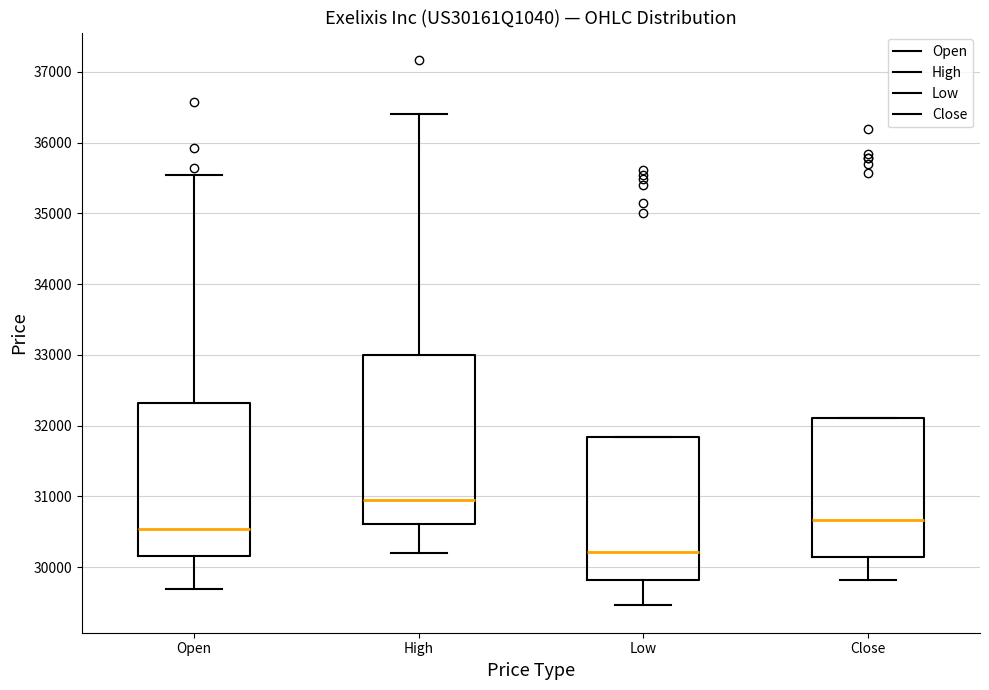

Comparing the boxes themselves (not the whiskers), which one is the tallest?

High